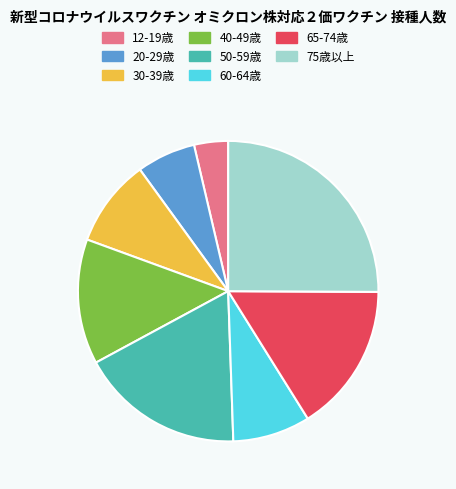

Count the number of slices in the pie.

8